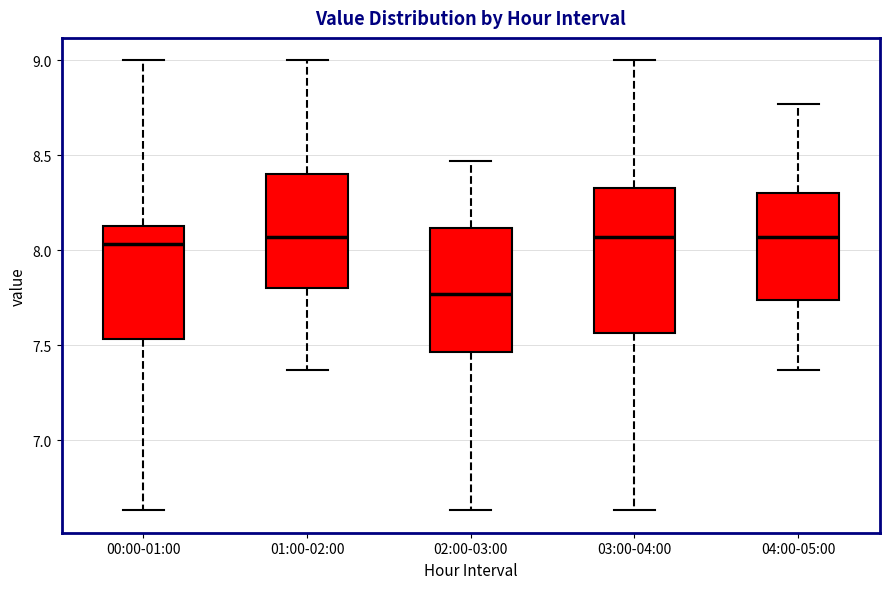

Which box has the lowest median line?

02:00-03:00